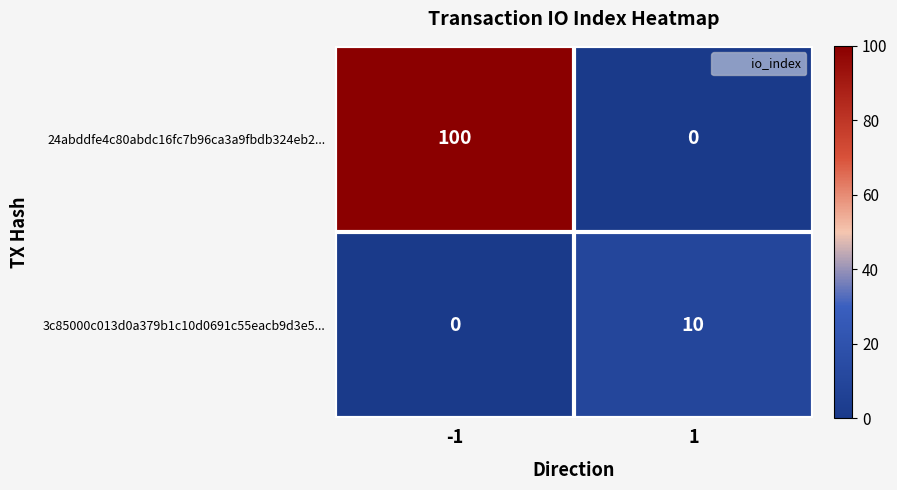

Rank the series by their average value, from lowest to highest.

3c85000c013d0a379b1c10d0691c55eacb9d3e5..., 24abddfe4c80abdc16fc7b96ca3a9fbdb324eb2...